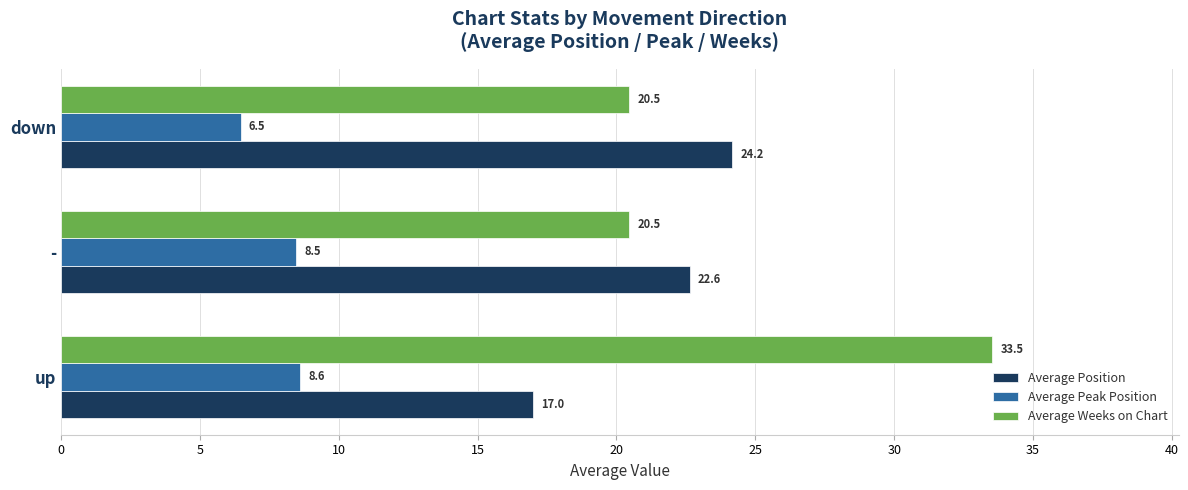

At which category does the chart reach its minimum across all series?

down